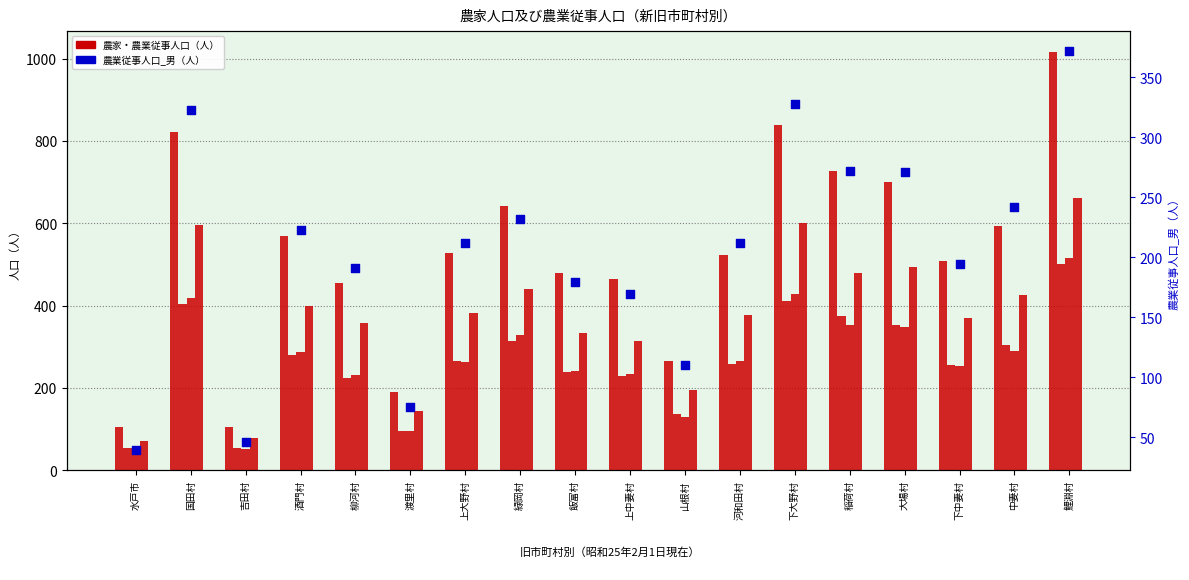

Is the value of 農家人口_総数 at 鯉淵村 greater than the value of 農業従事人口_男 at 吉田村?

Yes